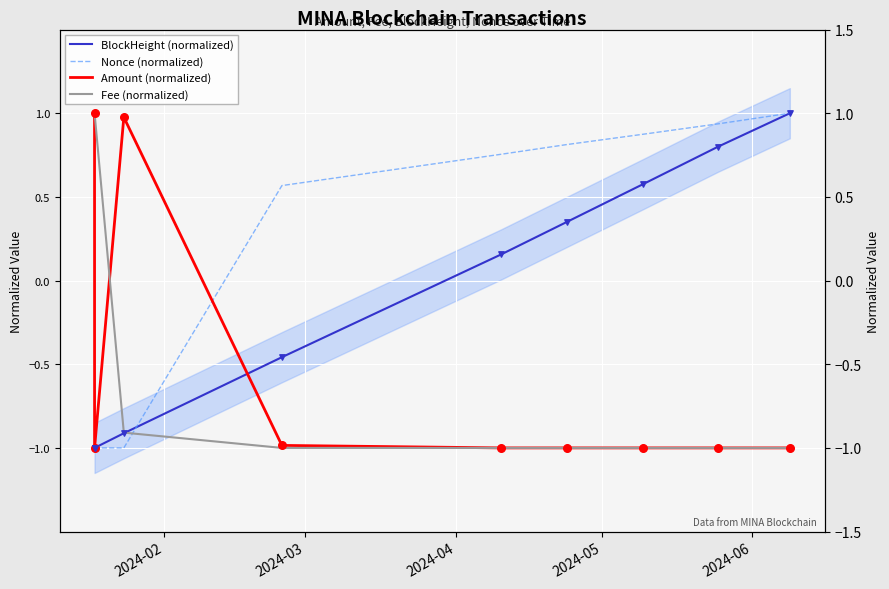

Which series has the widest spread of Y values?

BlockHeight (normalized)